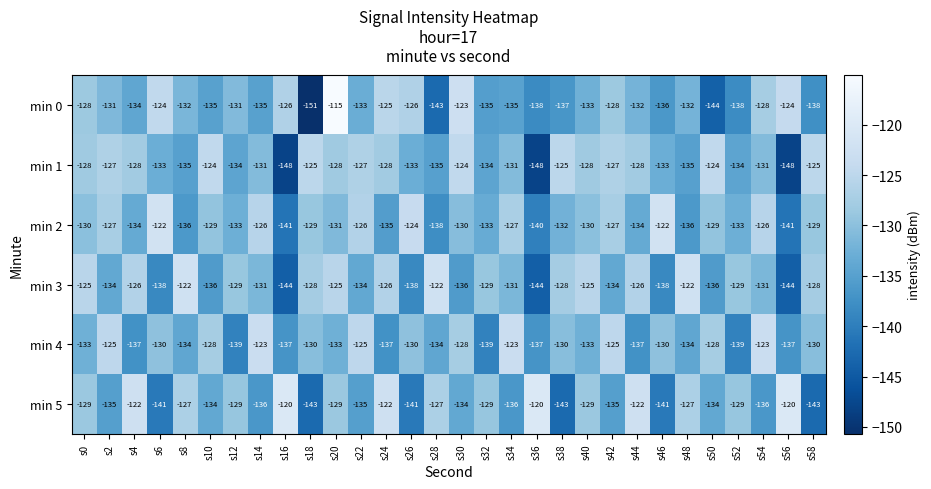

At which category is the sum across all series the highest?

s20